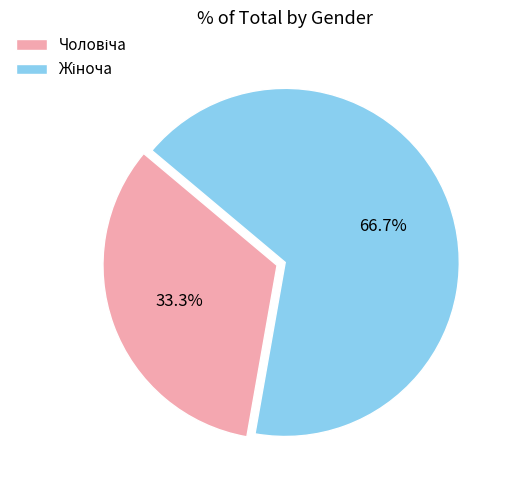

Is there a majority slice in this chart?

Yes